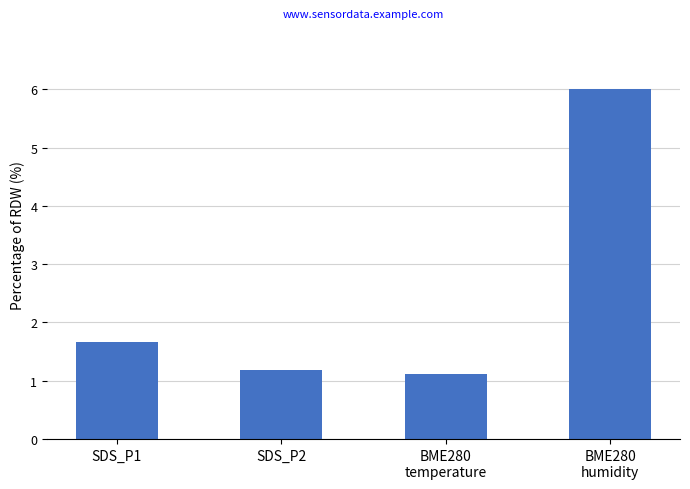

What is the label of the 2nd bar from the left?

SDS_P2